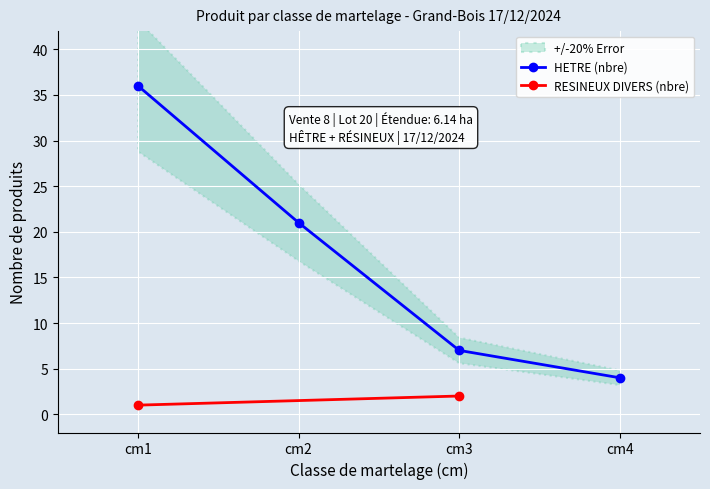

How many lines are shown in the chart?

2